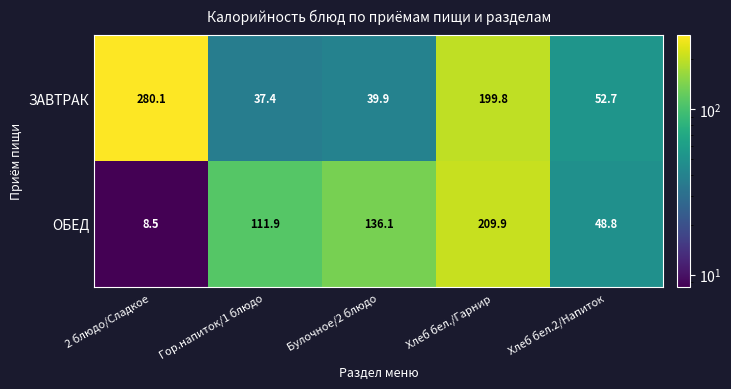

The value of ЗАВТРАК at Хлеб бел./Гарнир is 312.1. True or false?

False